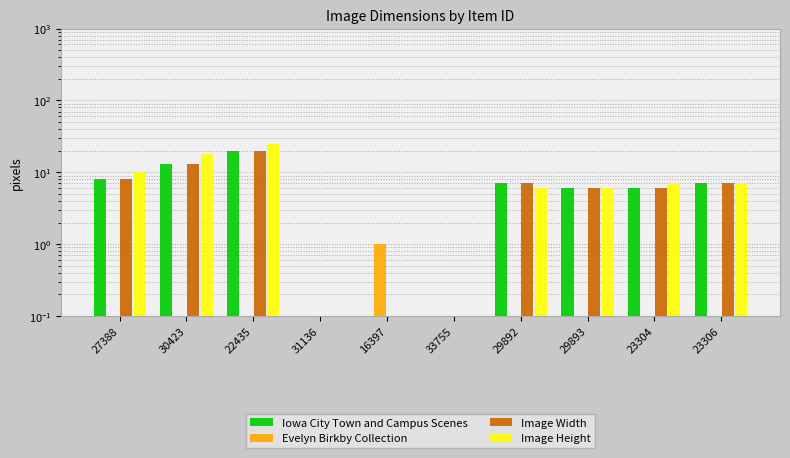

Reading left to right, extract all data points from this chart.

Iowa City Town and Campus Scenes: 27388=8.0	30423=13.0	22435=20.0	31136=0.0	16397=0.0	33755=0.0	29892=7.0	29893=6.0	23304=6.0	23306=7.0
Evelyn Birkby Collection: 27388=0.0	30423=0.0	22435=0.0	31136=0.0	16397=1.0	33755=0.0	29892=0.0	29893=0.0	23304=0.0	23306=0.0
Image Width: 27388=8.0	30423=13.0	22435=20.0	31136=0.0	16397=0.0	33755=0.0	29892=7.0	29893=6.0	23304=6.0	23306=7.0
Image Height: 27388=10.0	30423=18.0	22435=25.0	31136=0.0	16397=0.0	33755=0.0	29892=6.0	29893=6.0	23304=7.0	23306=7.0